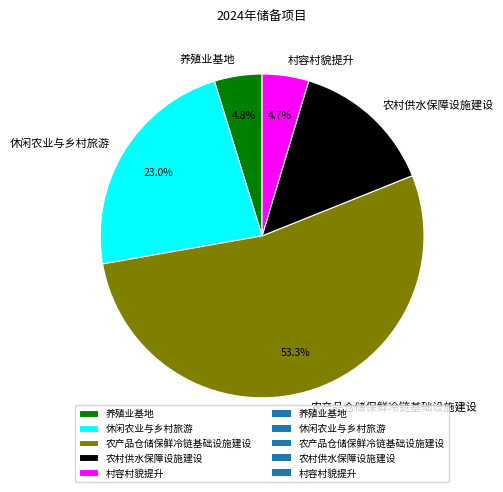

True or false: 村容村貌提升 accounts for 11% of the total.

False